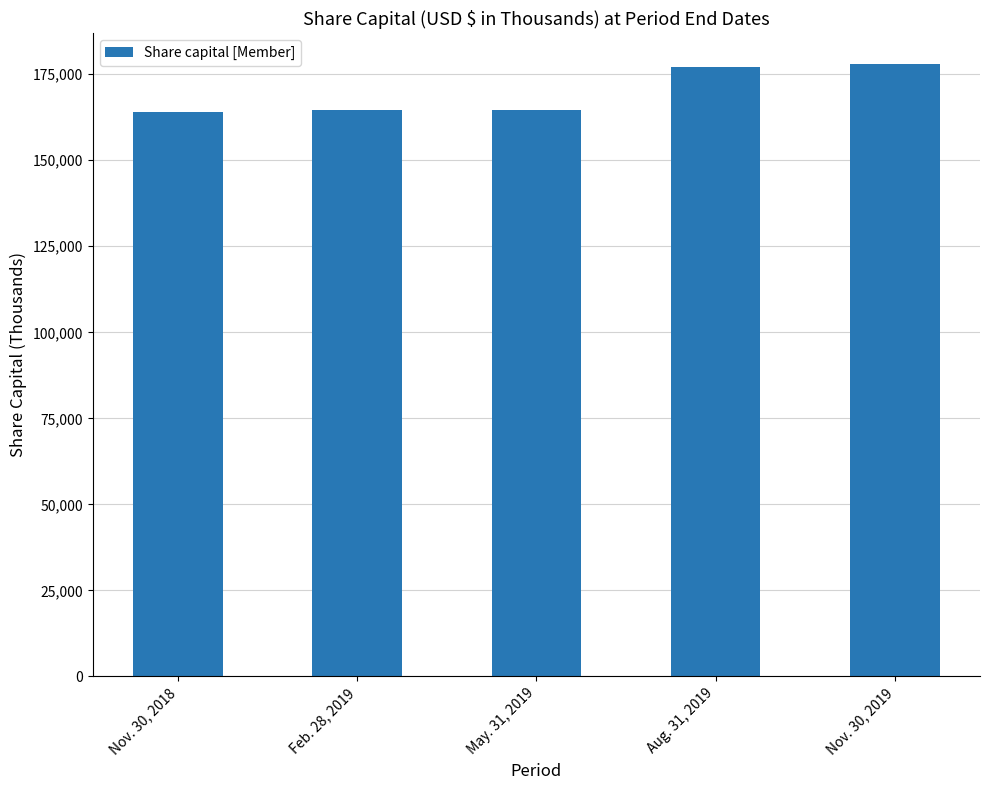

Approximately how many times larger is the value at Nov. 30, 2018 compared to May. 31, 2019?

1.0